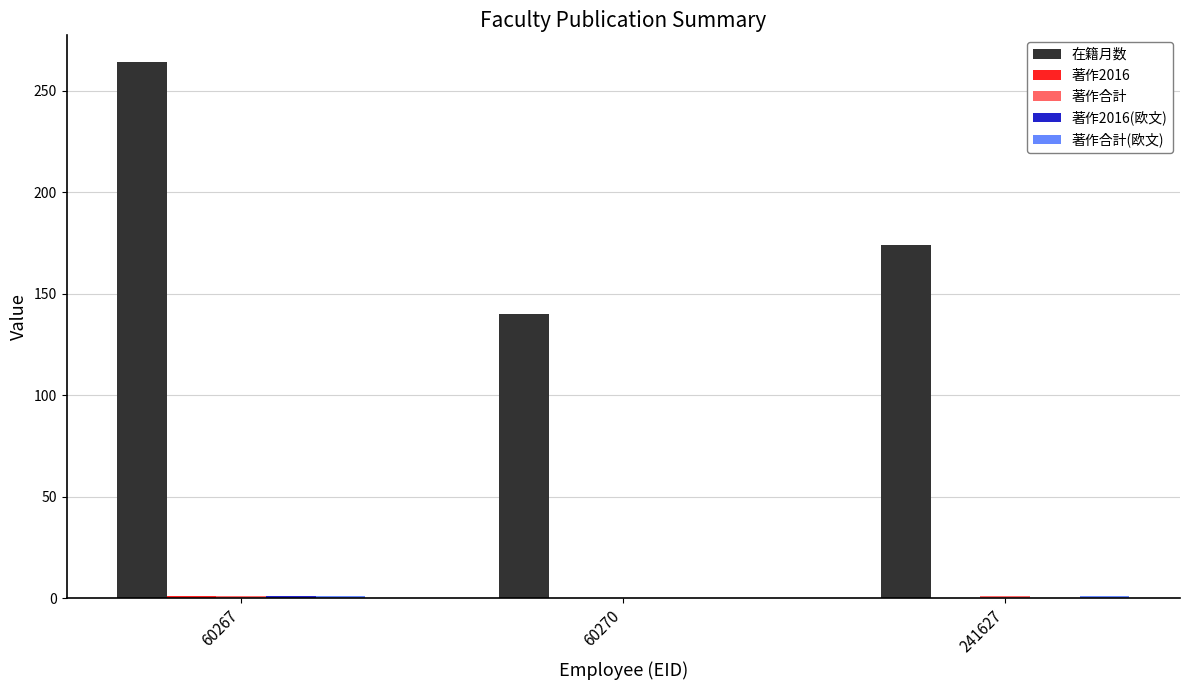

Which series changed the most between 60270 and 241627?

在籍月数